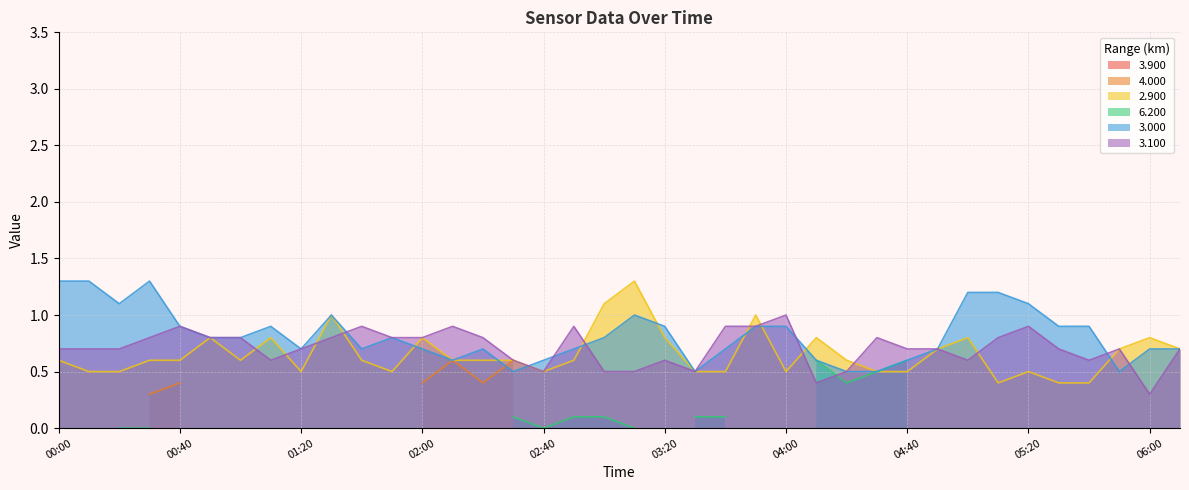

Which series has the largest total across all categories?

3.000